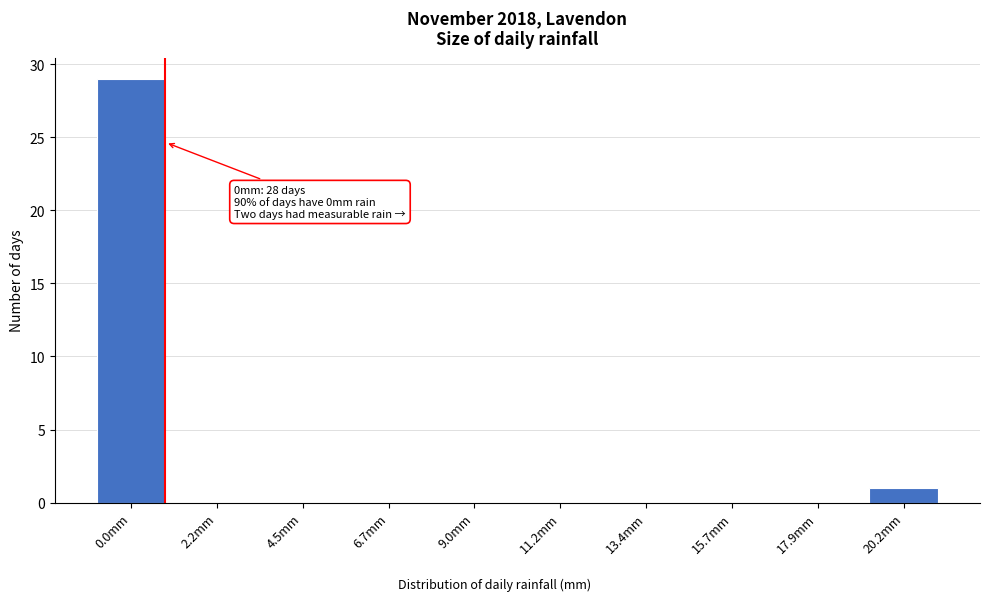

Reading left to right, list all the values displayed in this chart.

0.0mm=29	2.2mm=0	4.5mm=0	6.7mm=0	9.0mm=0	11.2mm=0	13.4mm=0	15.7mm=0	17.9mm=0	20.2mm=1